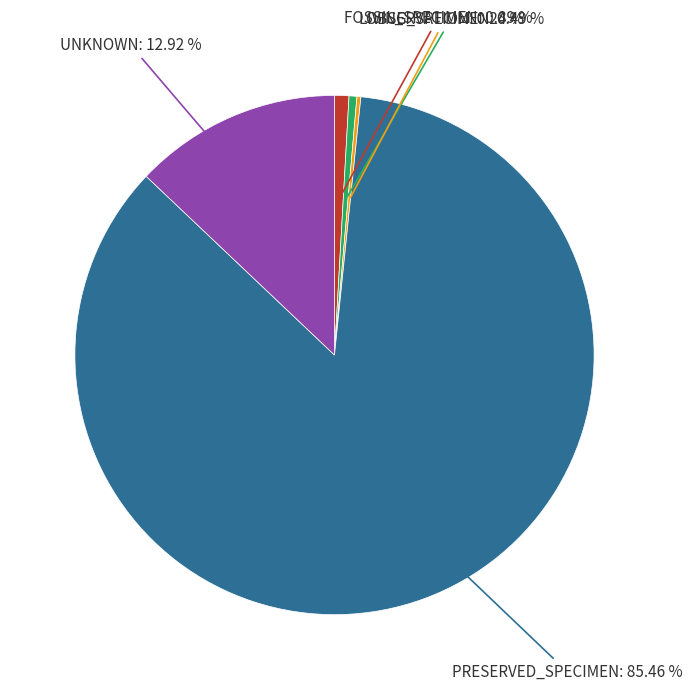

To the nearest percent, what is the difference between the largest and smallest slice percentages?

85%